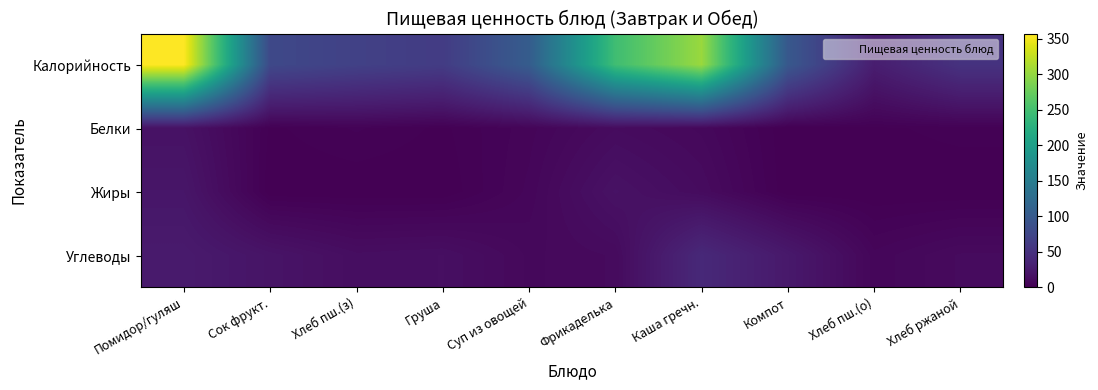

At Фрикаделька, list the series in order from largest to smallest.

Калорийность, Жиры, Белки, Углеводы